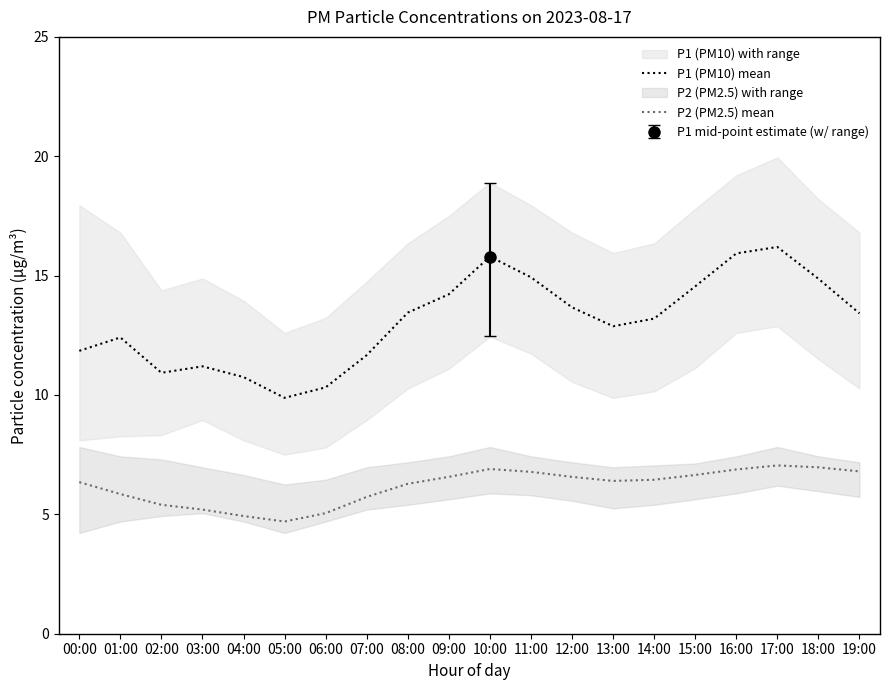

Where is the first local minimum for P1 (PM10) mean?

02:00